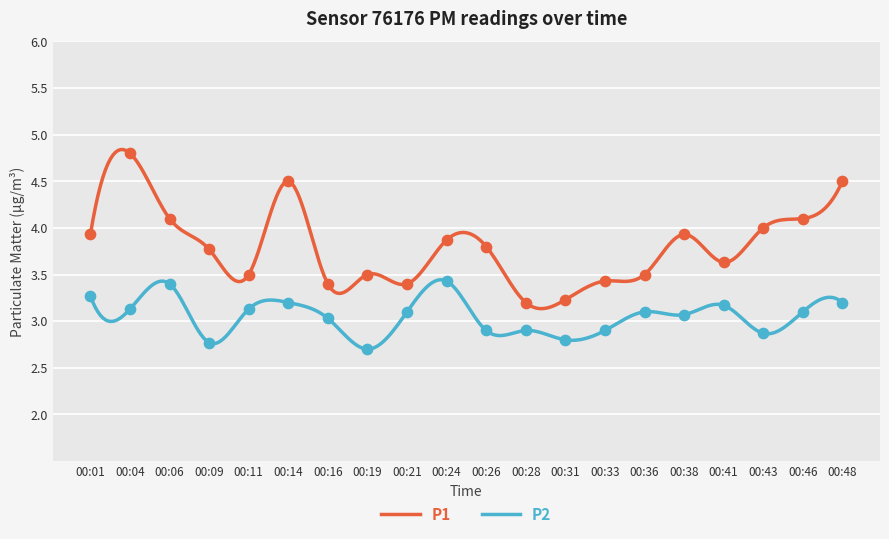

At which category is the sum across all series the highest?

00:04